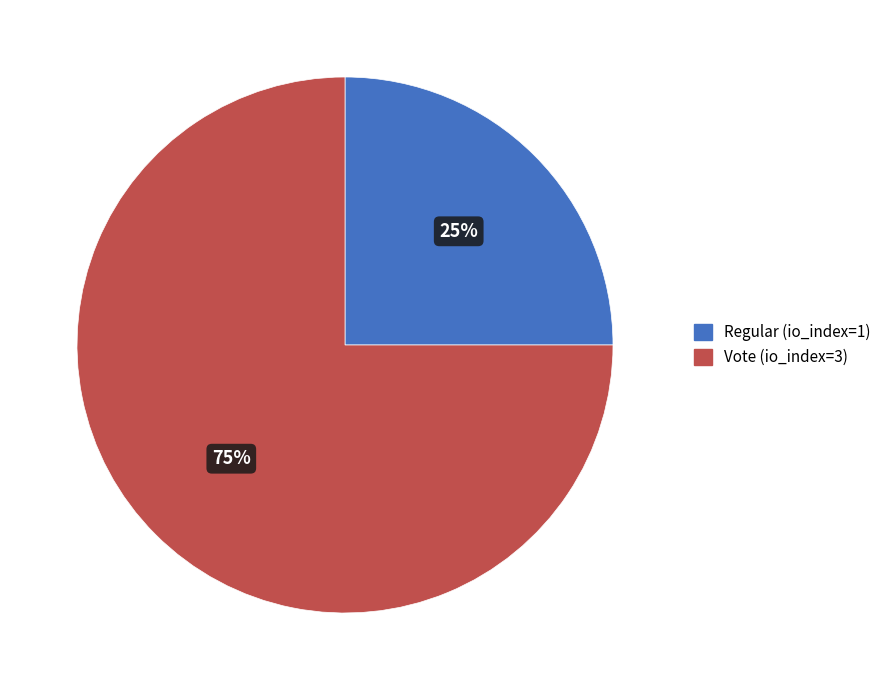

Which has a higher value, Regular (io_index=1) or Vote (io_index=3)?

Vote (io_index=3)